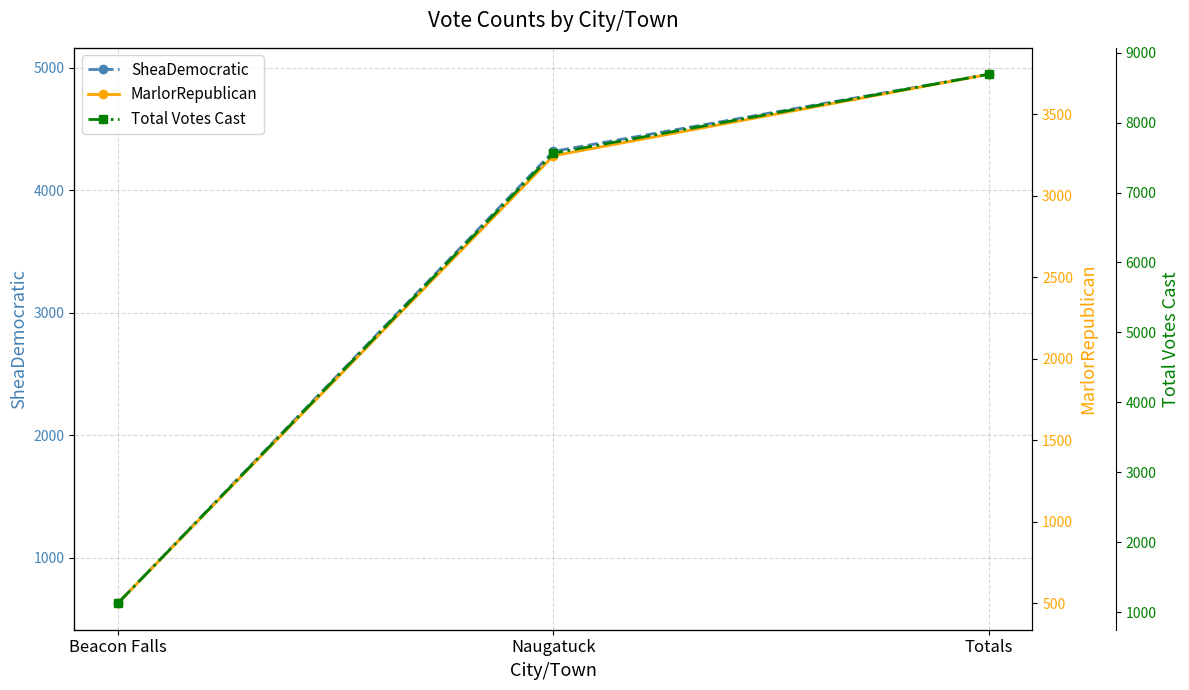

Rank the categories by Total Votes Cast value from highest to lowest.

Totals, Naugatuck, Beacon Falls